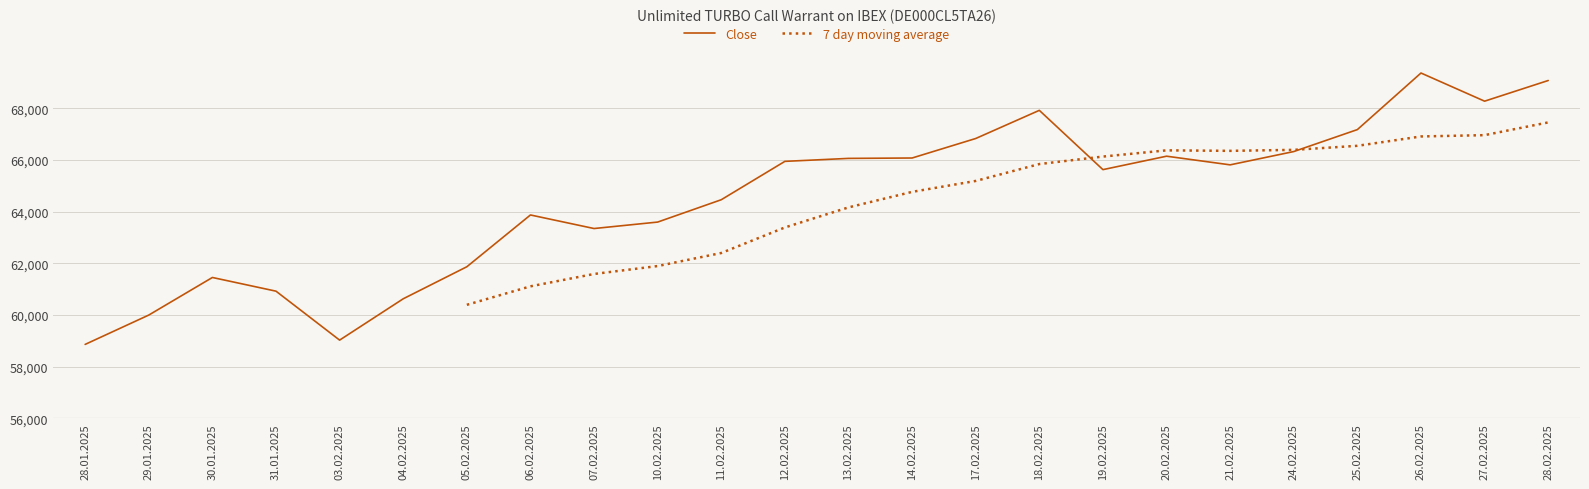

Which has a higher value, 11.02.2025 or 24.02.2025?

24.02.2025